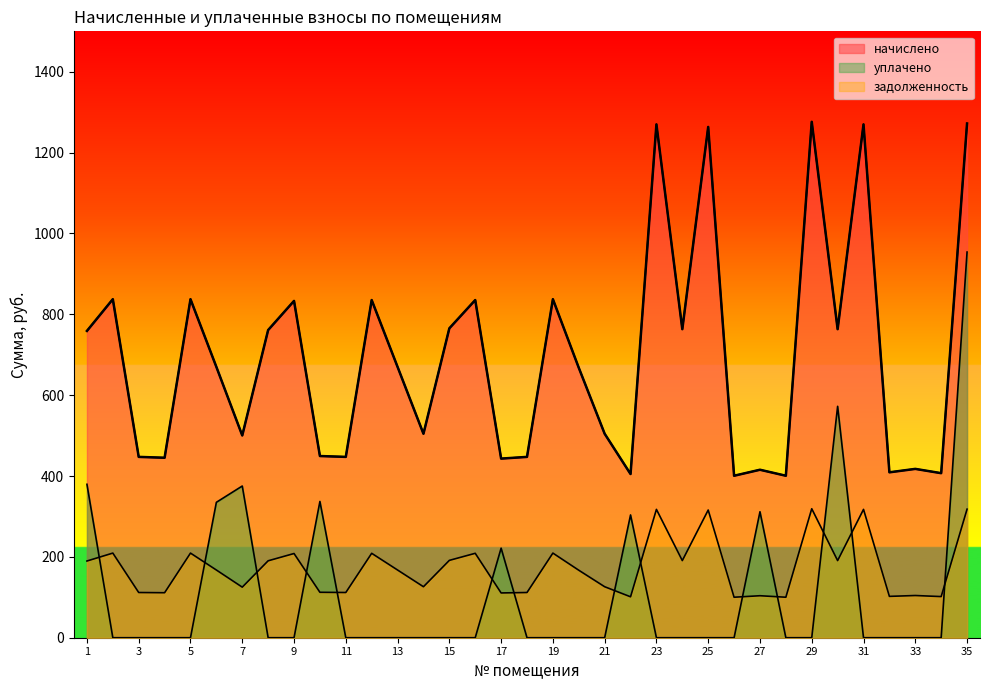

What is the difference between the second highest and minimum values in the начислено series?

871.3